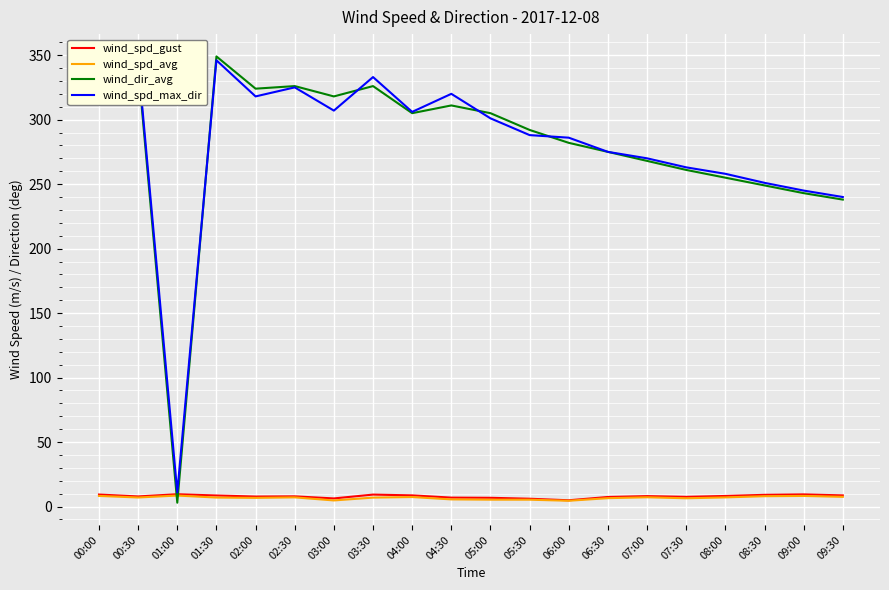

What is the maximum value for wind_spd_avg?

8.6